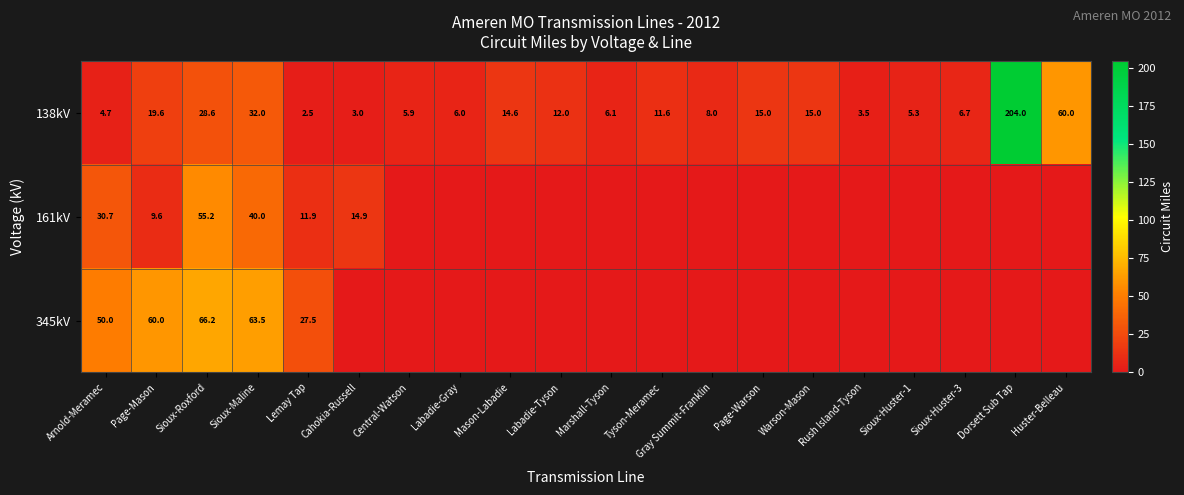

The 345kV series shows 60.0 at Page-Mason. True or false?

True